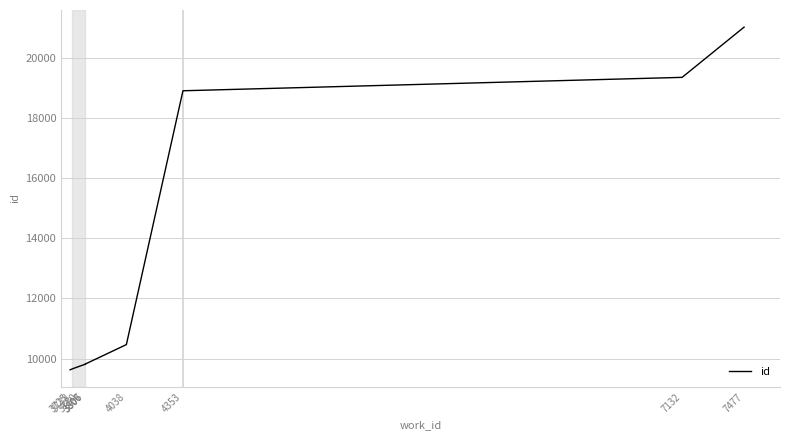

At which label does the data first exceed 9807?

4038